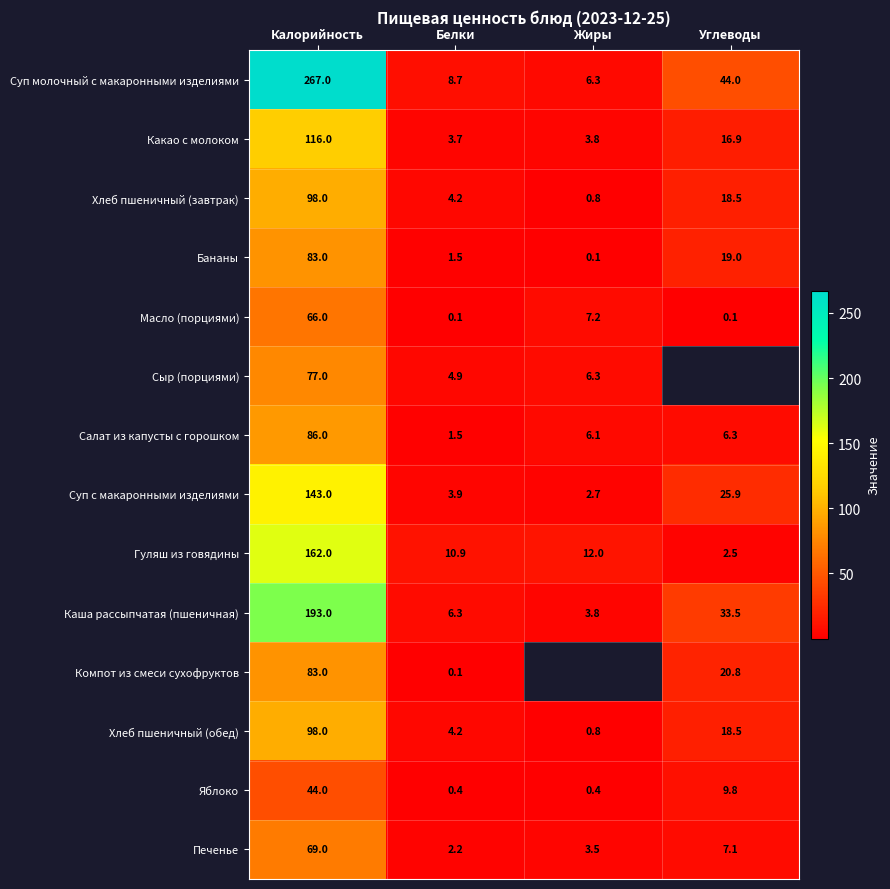

At how many categories does at least one series exceed 179?

1